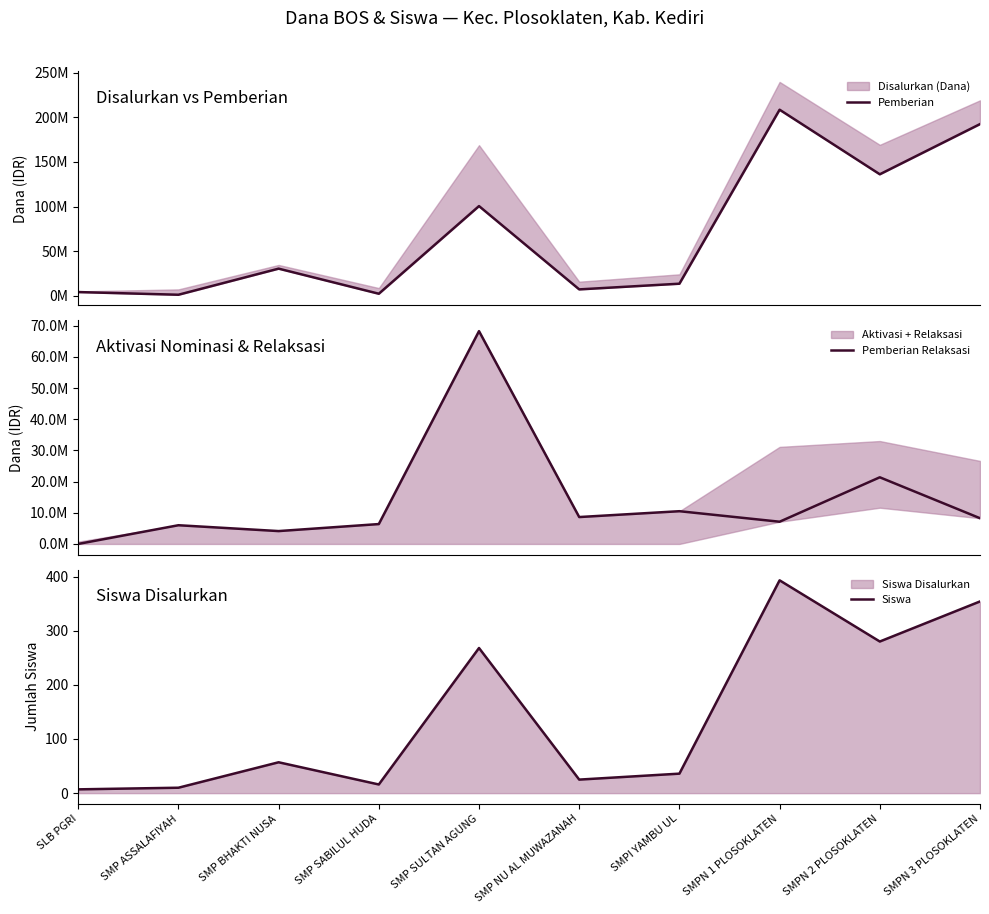

At which label is Pemberian closest to 104812500?

SMP SULTAN AGUNG